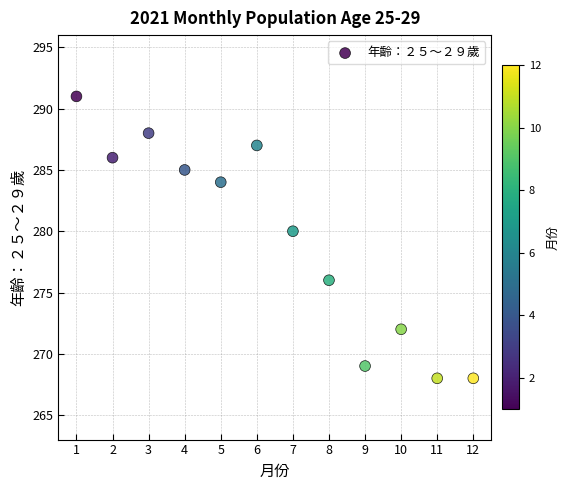

What Y value in the scatter plot is closest to 279?

280